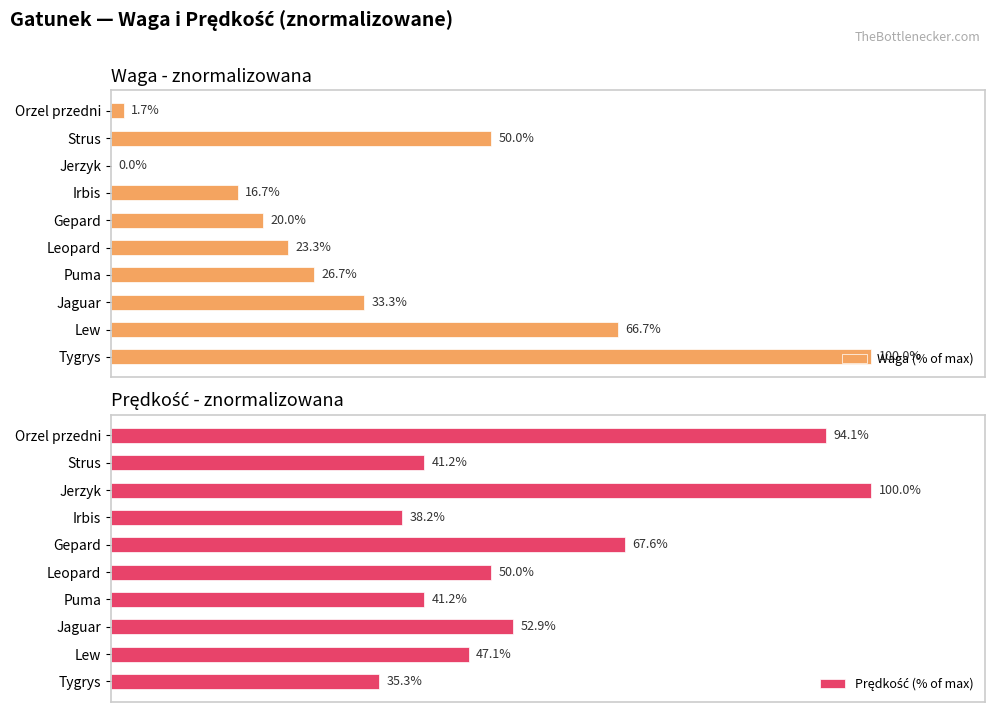

Which category has the highest value in the Waga (% of max) series?

Tygrys